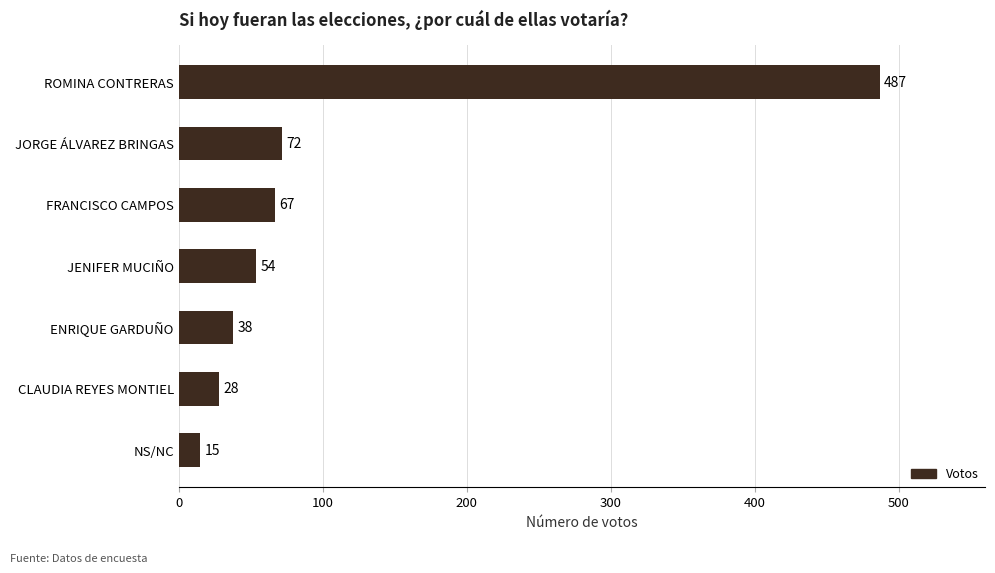

The chart shows a value of 28 at CLAUDIA REYES MONTIEL. True or false?

True